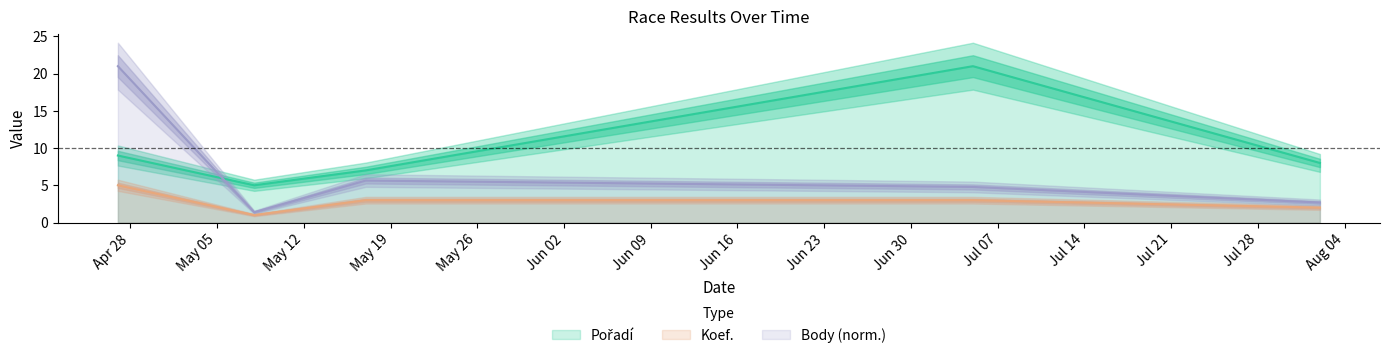

Is it true that Pořadí equals 3.9 at 2014-04-27?

False